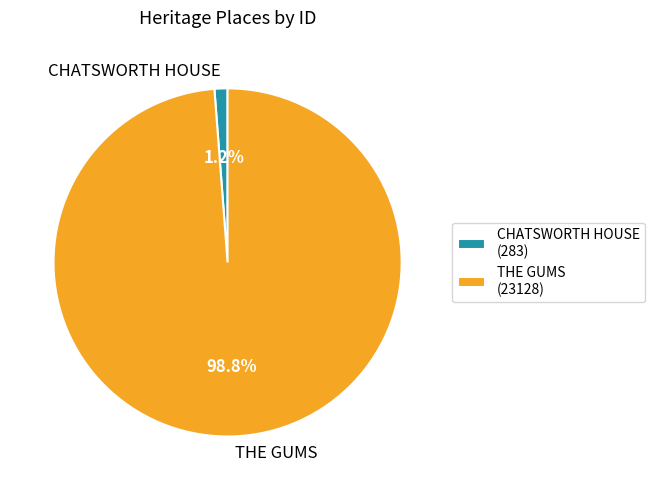

What is the largest slice in the pie chart?

THE GUMS